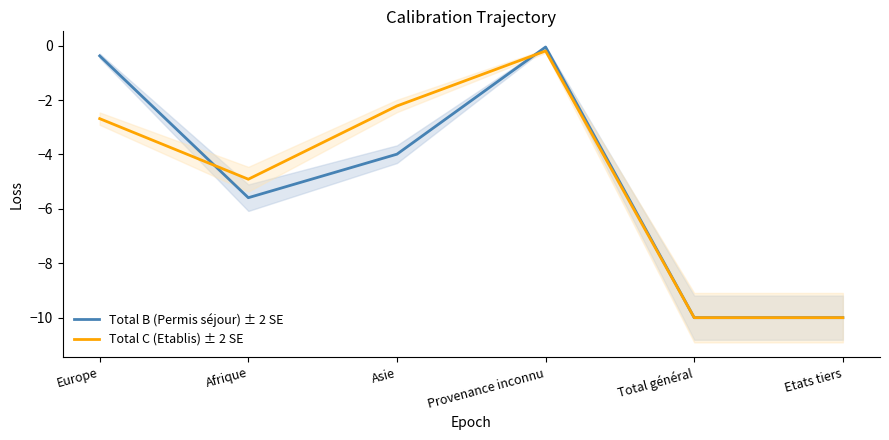

The value of Total B (Permis séjour) ± 2 SE at Europe is -0.4. True or false?

True